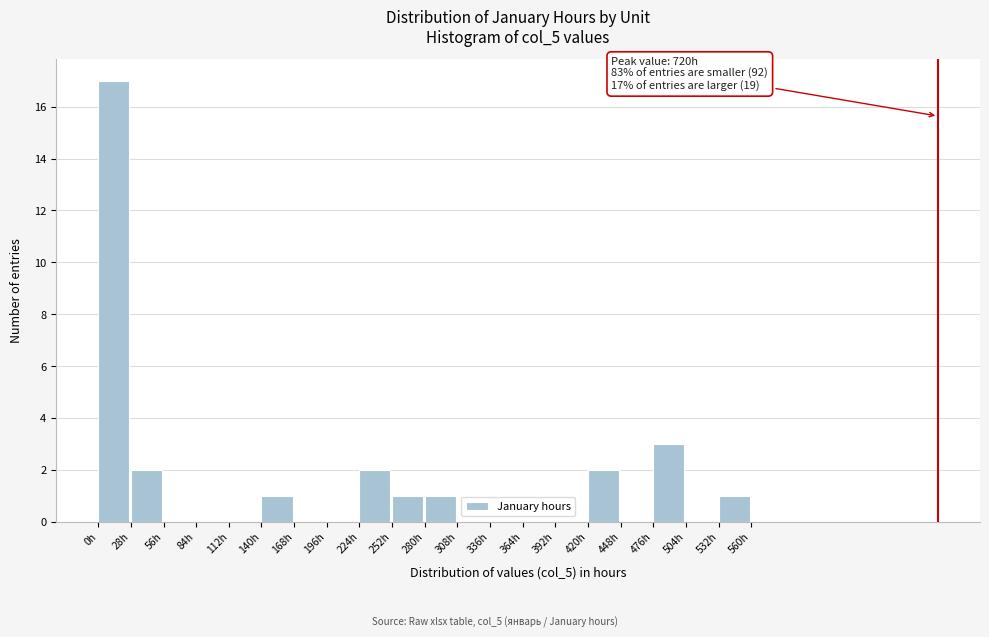

Over which range of the x-axis is the bar tallest?

0 to 28